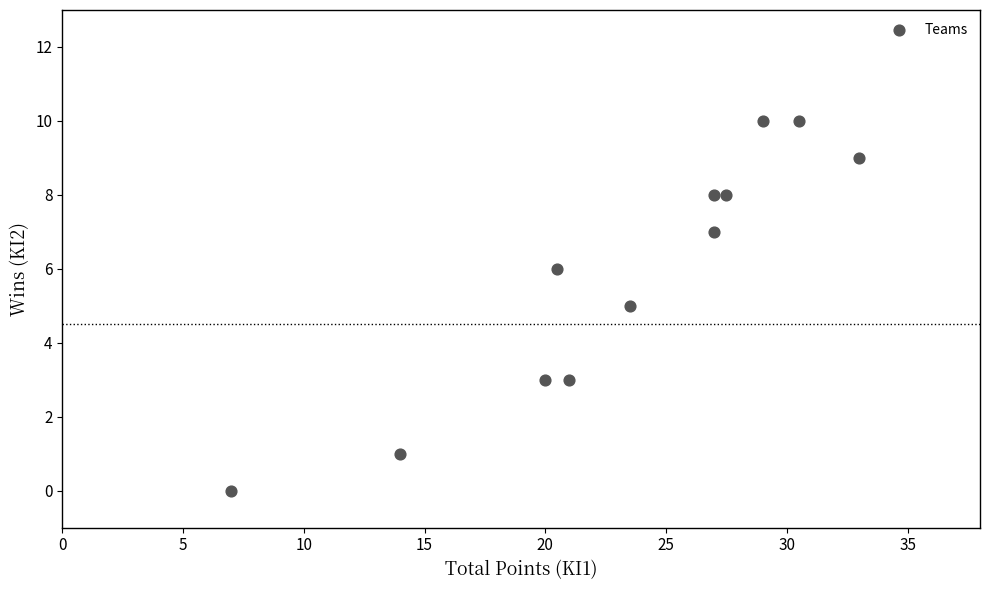

What is the average Y value?

6